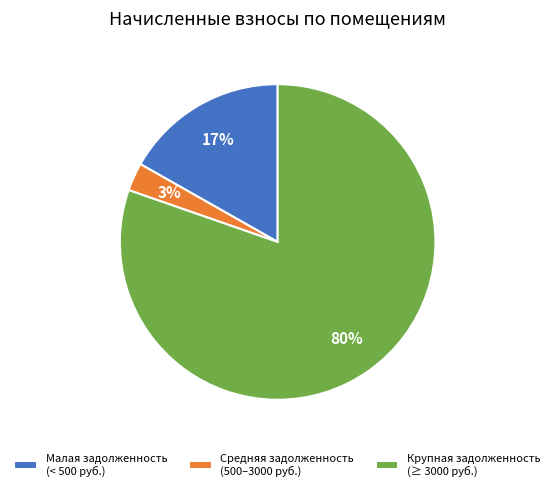

Which category has the biggest portion of the pie?

Крупная задолженность (≥ 3000 руб.)